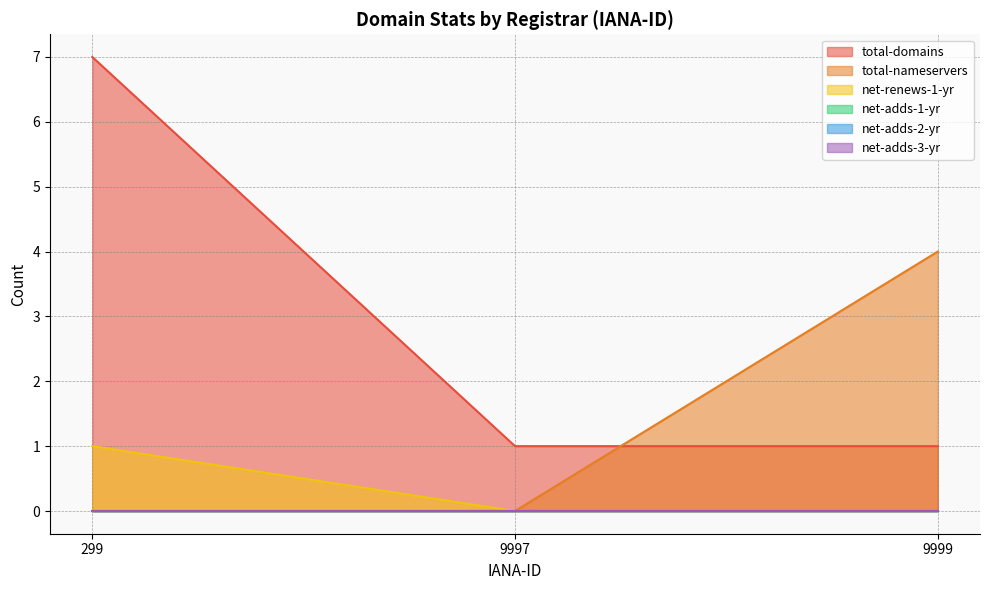

The value of total-nameservers at 299 is 0. True or false?

True